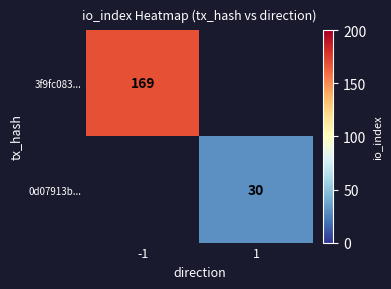

At how many categories does at least one series exceed 72?

1